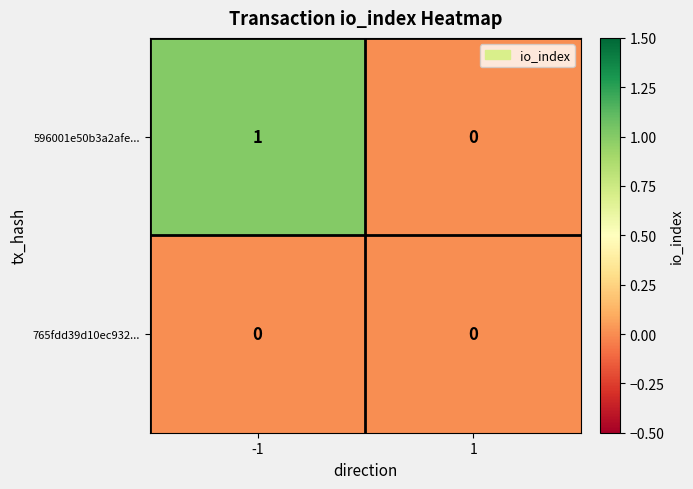

How many data points does each series have?

2